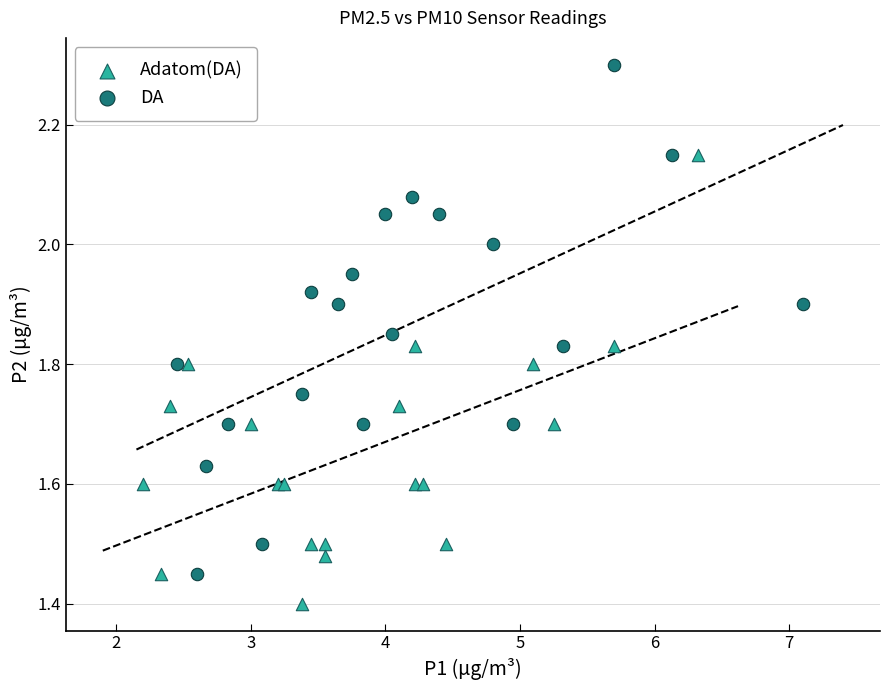

Which series reaches the maximum Y coordinate?

DA